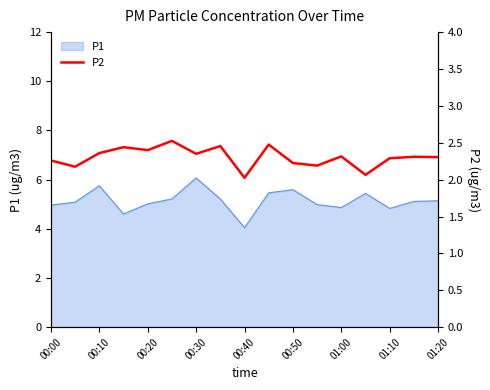

Is it true that P1 equals 5.6 at 00:50?

True